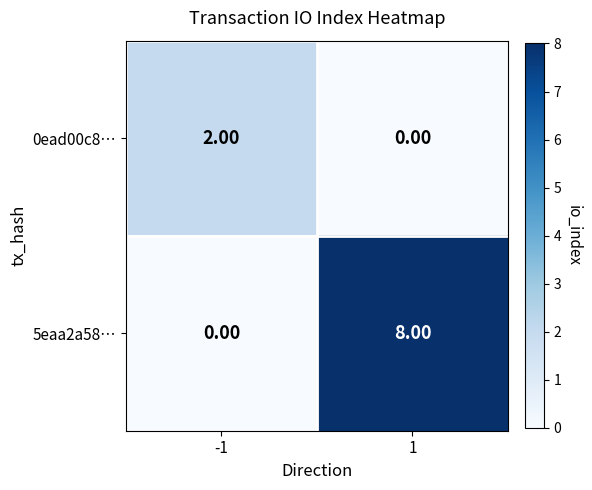

List the series in order of their peak value, lowest first.

0ead00c8…, 5eaa2a58…